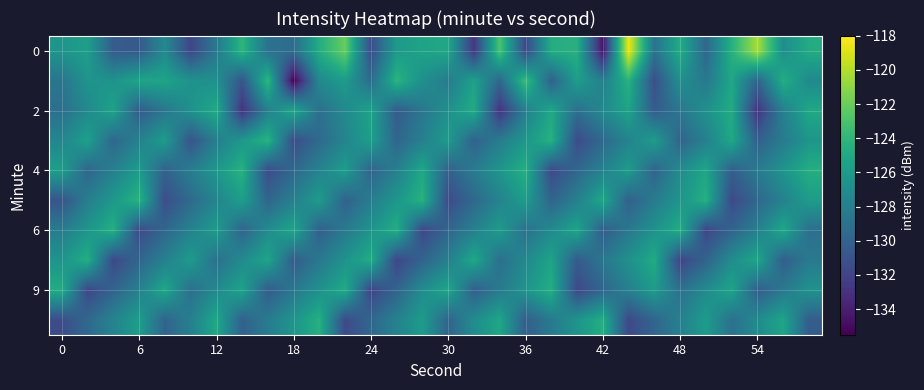

How many distinct data groups are displayed?

10